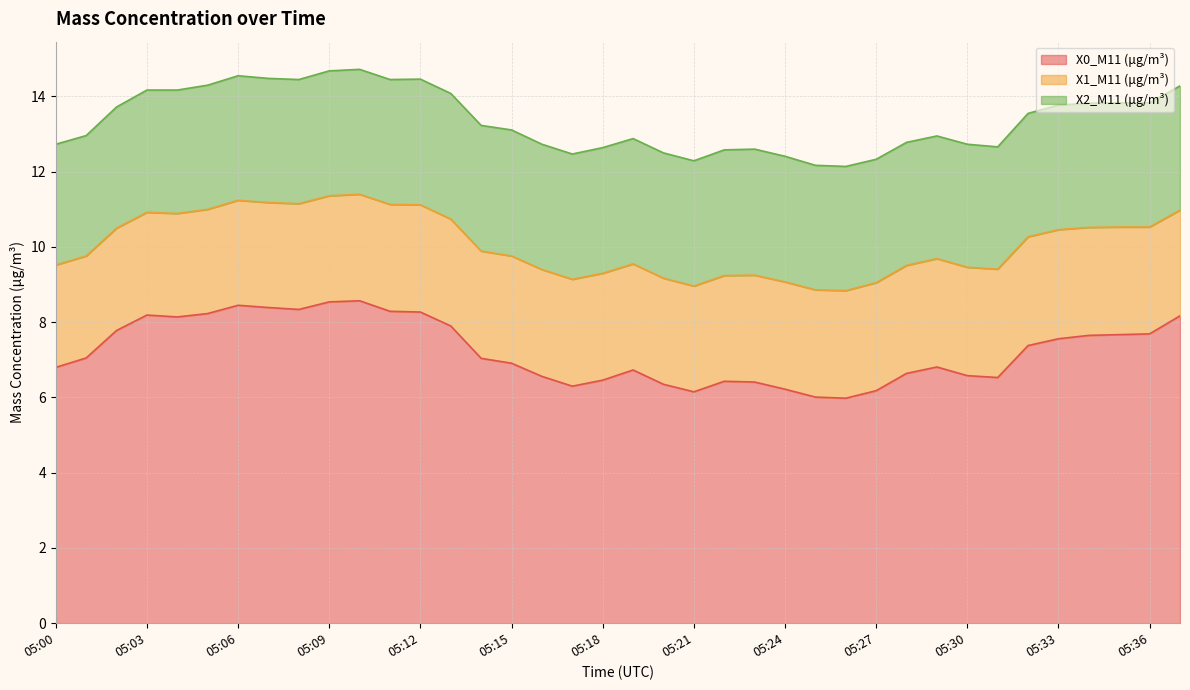

What is the difference between the maximum and minimum values in the X2_M11 (μg/m³) series?

0.1